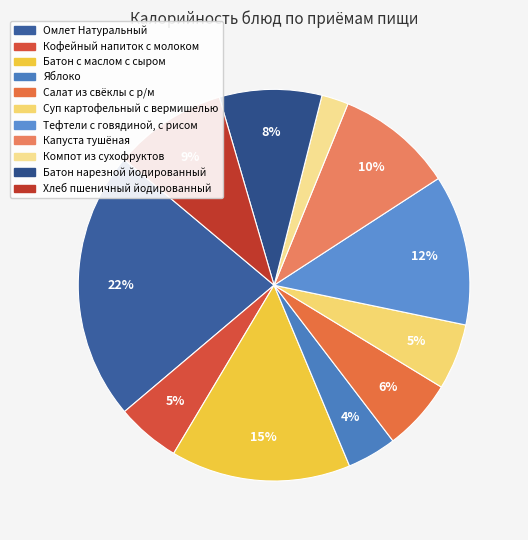

Which category has the biggest portion of the pie?

Омлет Натуральный